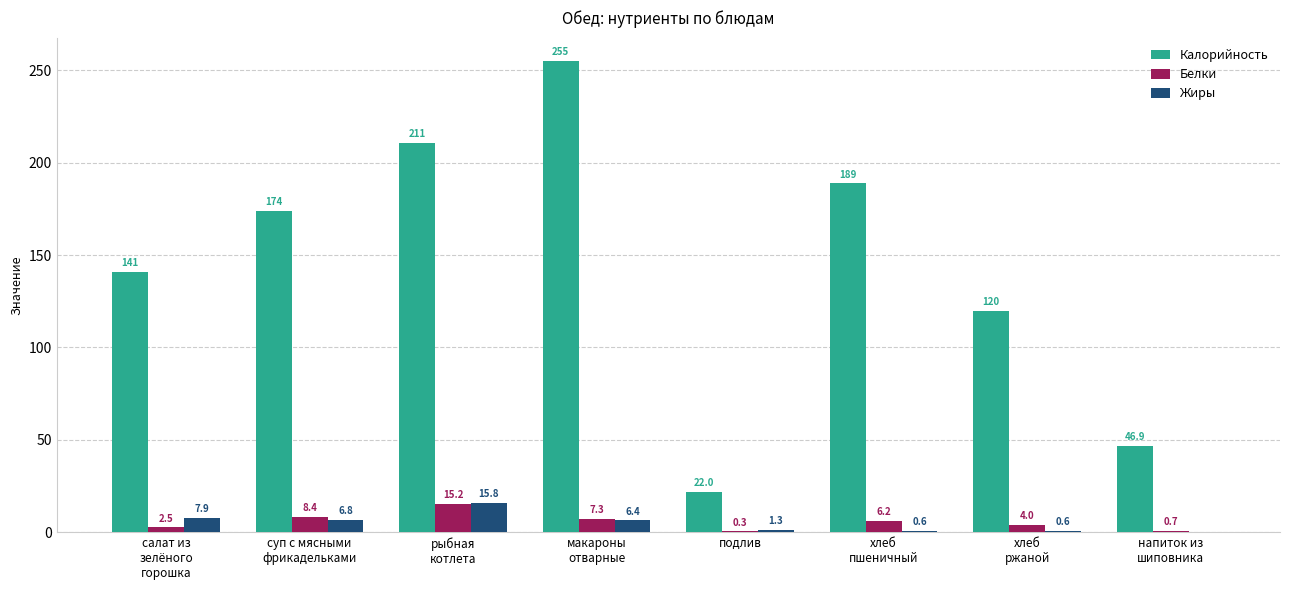

Which series has the largest total across all categories?

Калорийность